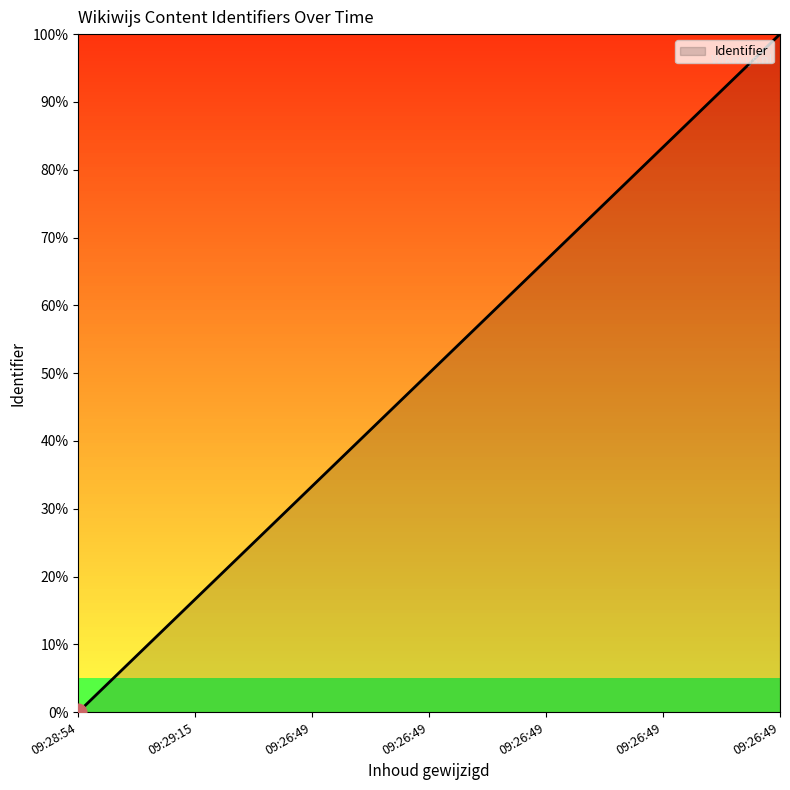

Reading left to right, transcribe all the data shown in this chart.

0.0	16.7	33.3	50.0	66.7	83.3	100.0